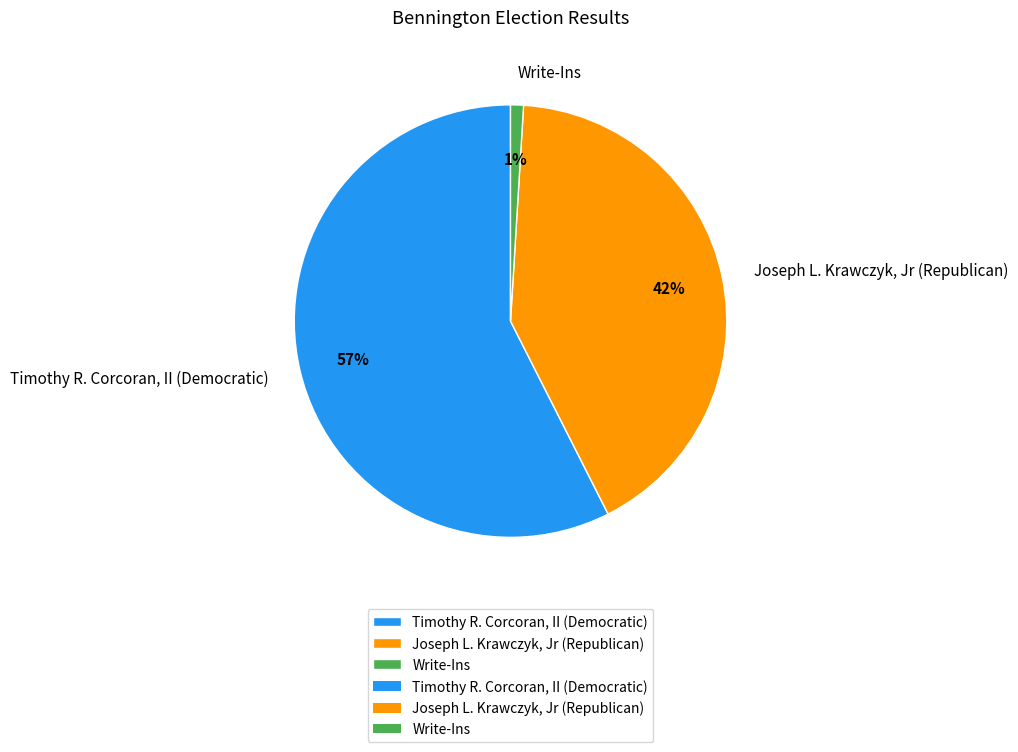

Does Joseph L. Krawczyk, Jr (Republican) represent more than half of the total?

No